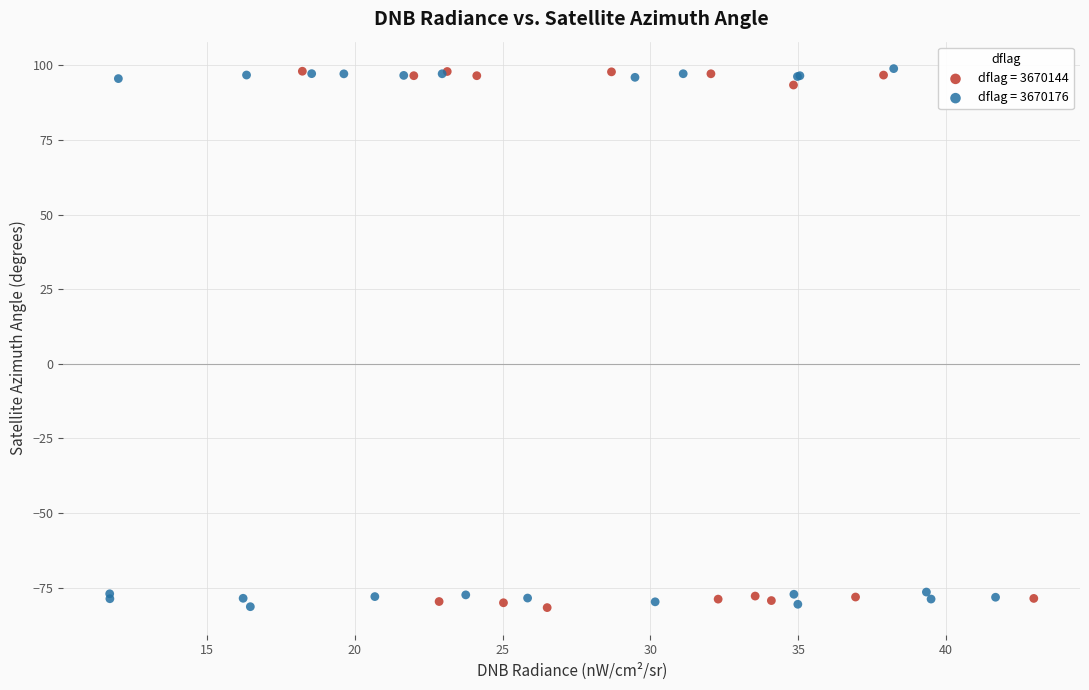

What are all the series names shown in the legend?

dflag = 3670144, dflag = 3670176